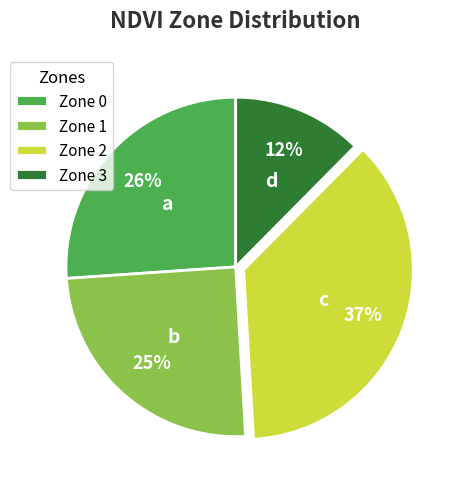

Is Zone 3 the majority of the pie?

No